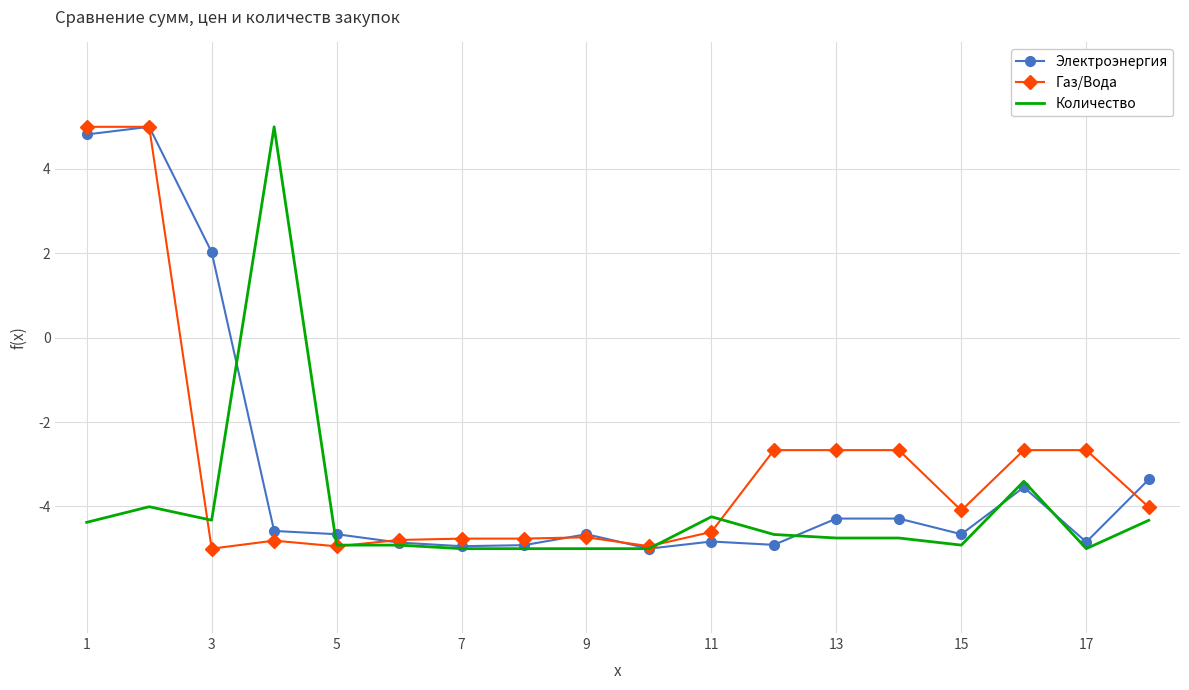

What is the maximum value for Количество?

5.0